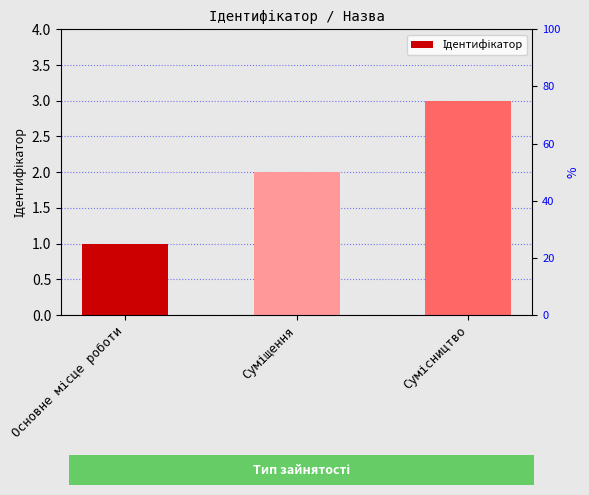

Rank the categories by value from lowest to highest.

Основне місце роботи, Суміщення, Сумісництво